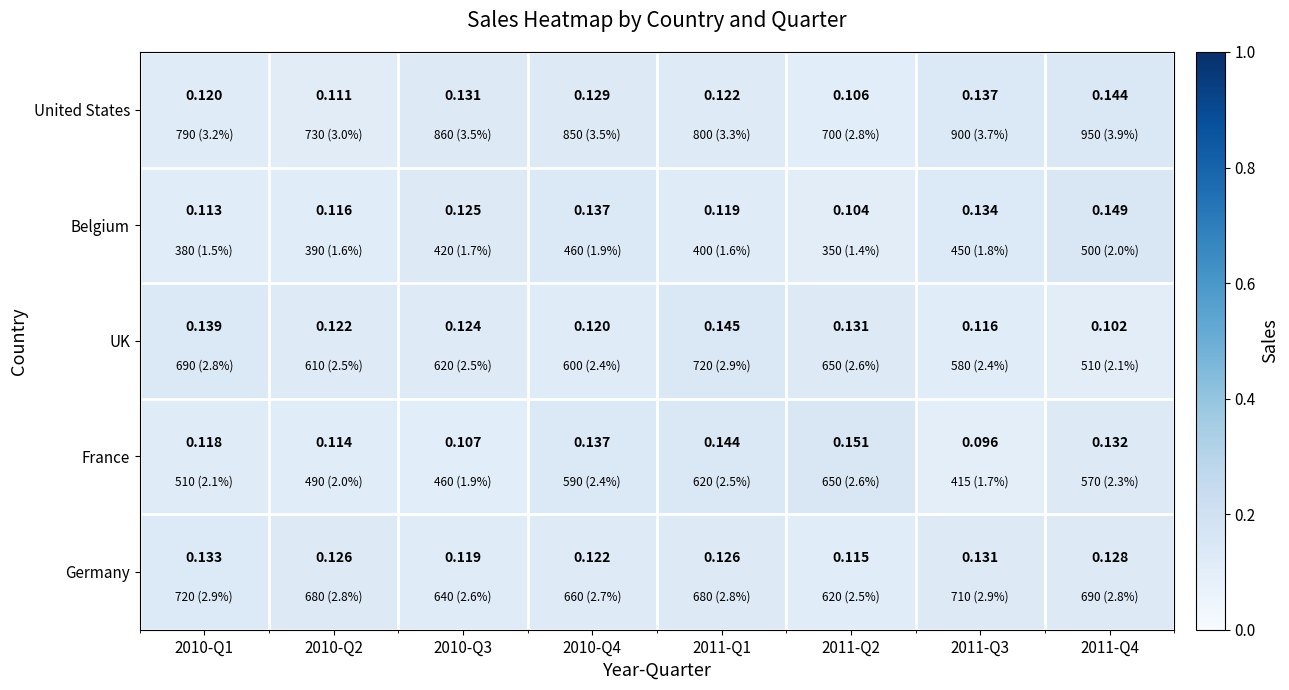

How many series are shown in this chart?

5